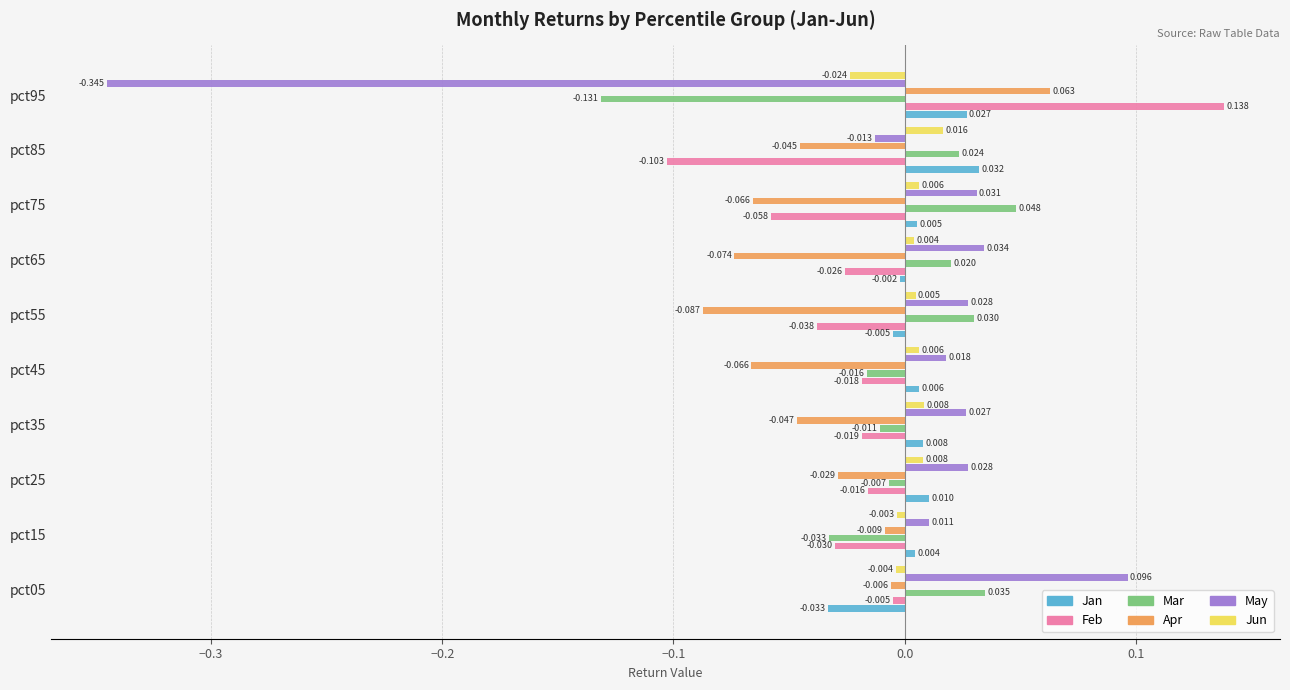

Is the value of Mar at pct65 greater than the value of May at pct25?

No